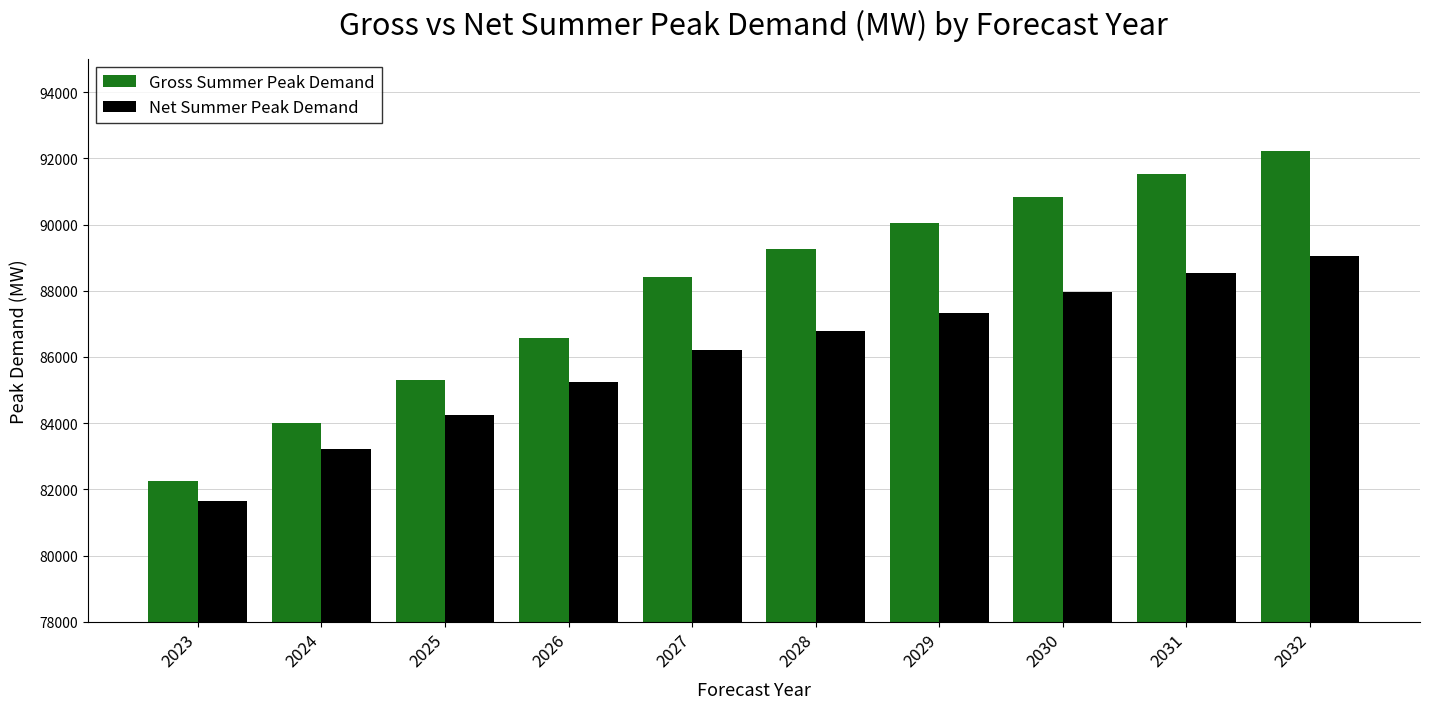

What are all the series names shown in the legend?

Gross Summer Peak Demand, Net Summer Peak Demand